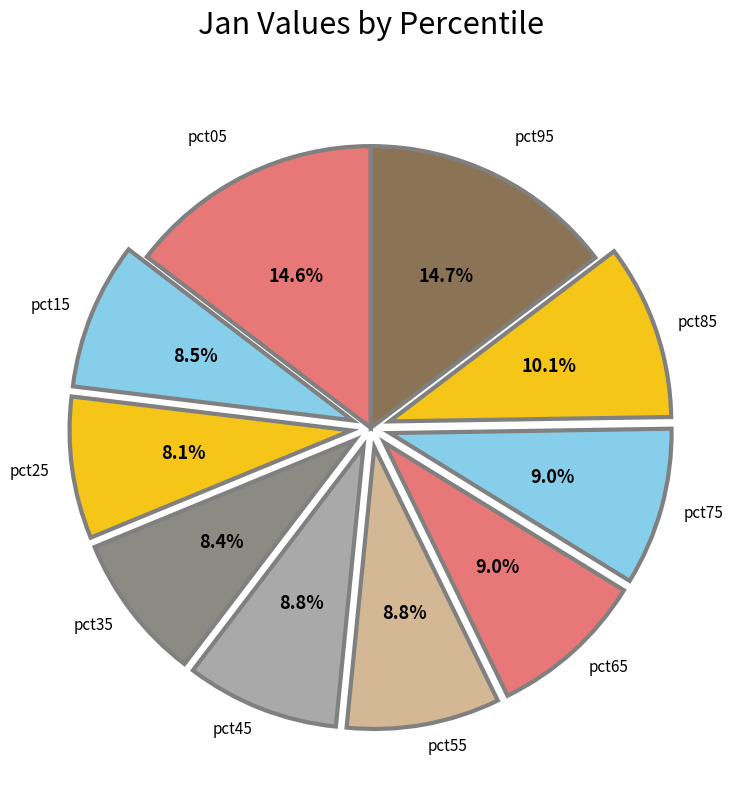

Which category has the biggest portion of the pie?

pct95